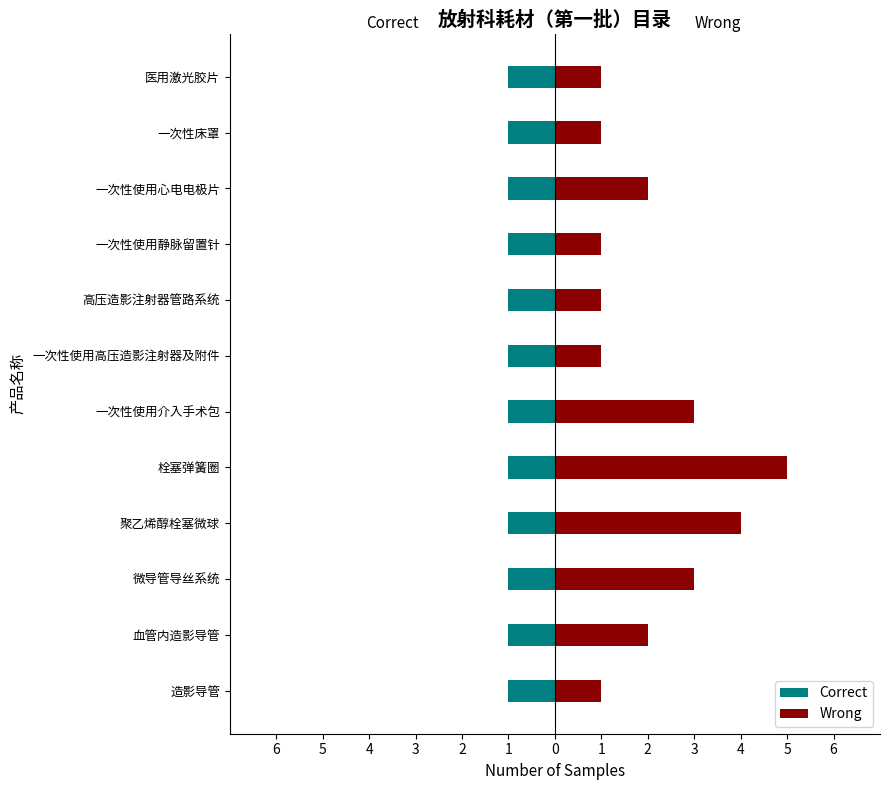

Which series has the largest total across all categories?

Wrong